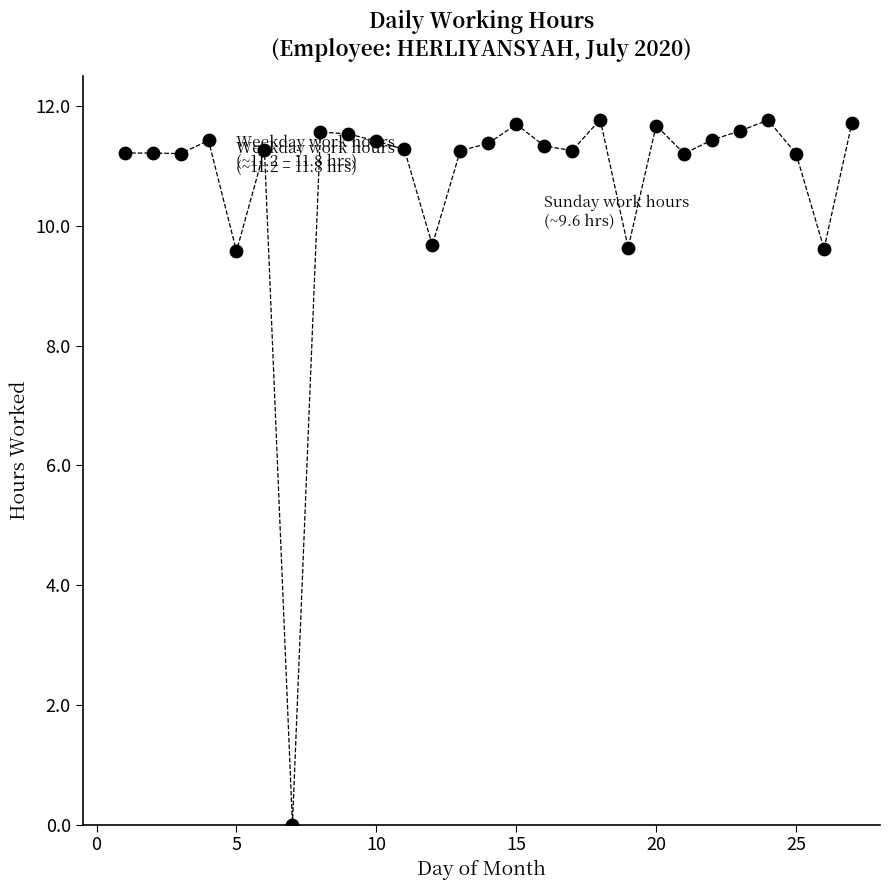

What is the range of Y values (max minus min)?

11.8